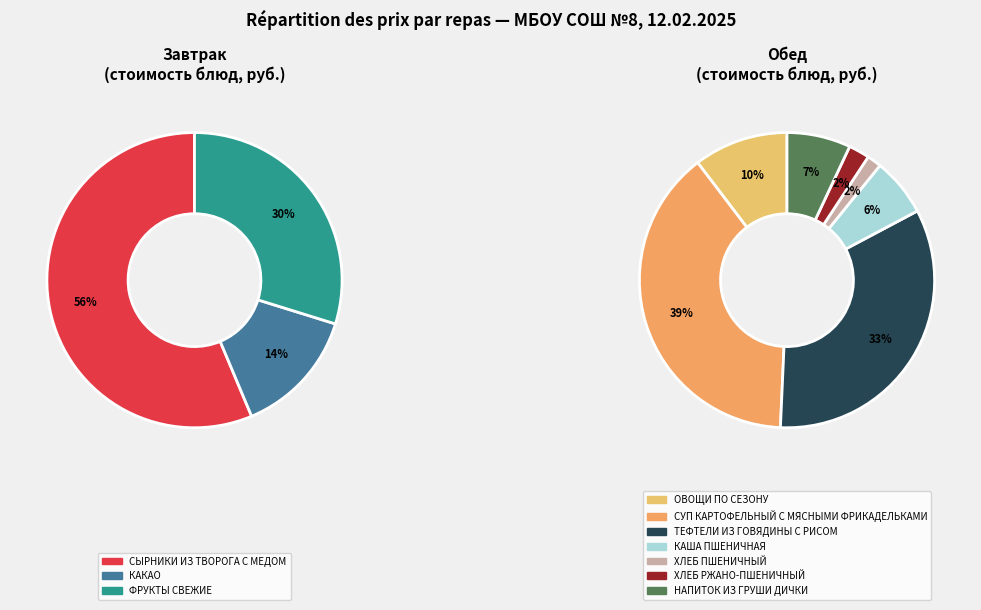

Does ТЕФТЕЛИ ИЗ ГОВЯДИНЫ С РИСОМ account for over 50% of the chart?

No